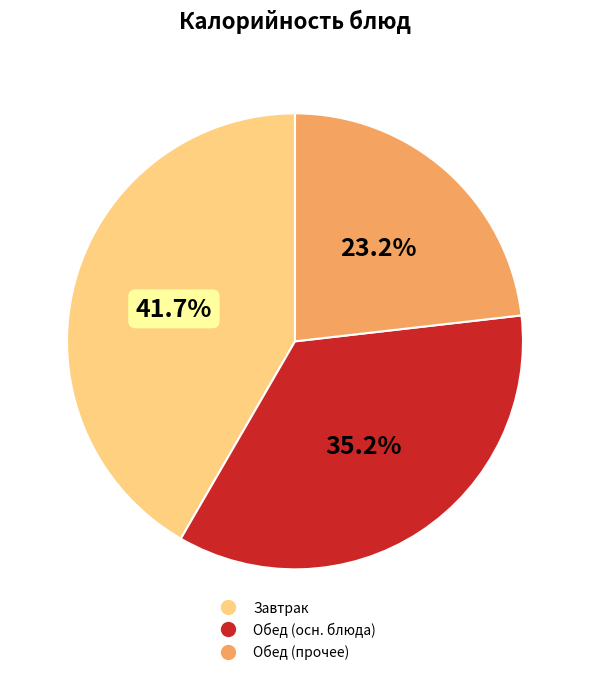

Is there any slice that represents more than half of the pie?

No